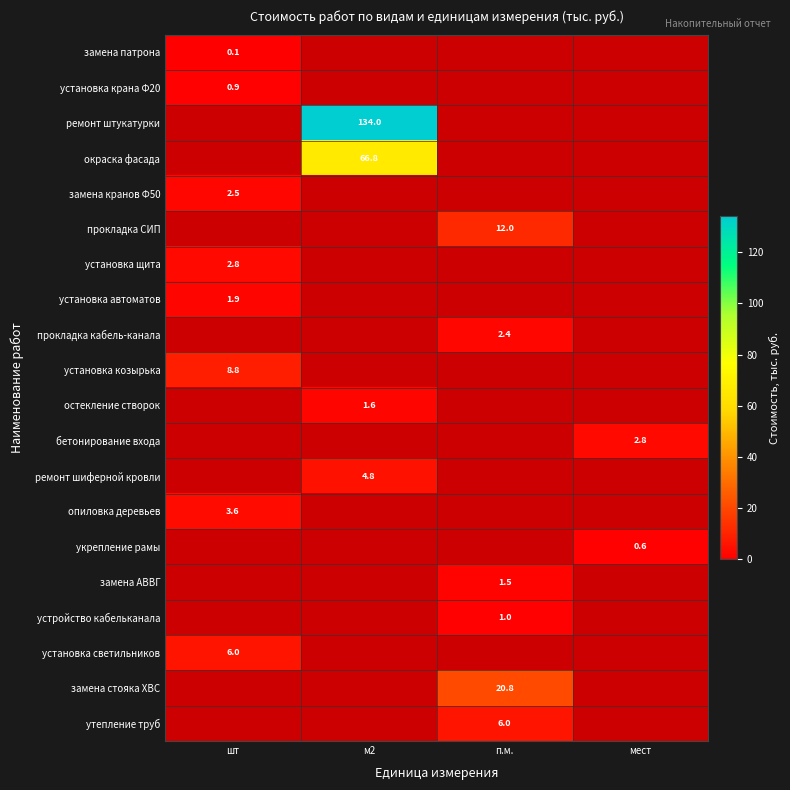

At how many categories does at least one series exceed 96?

1